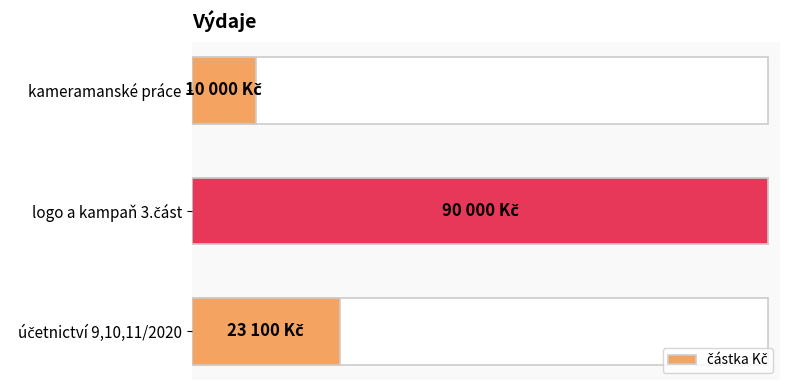

Reading left to right, transcribe all the data shown in this chart.

10000	90000	23100